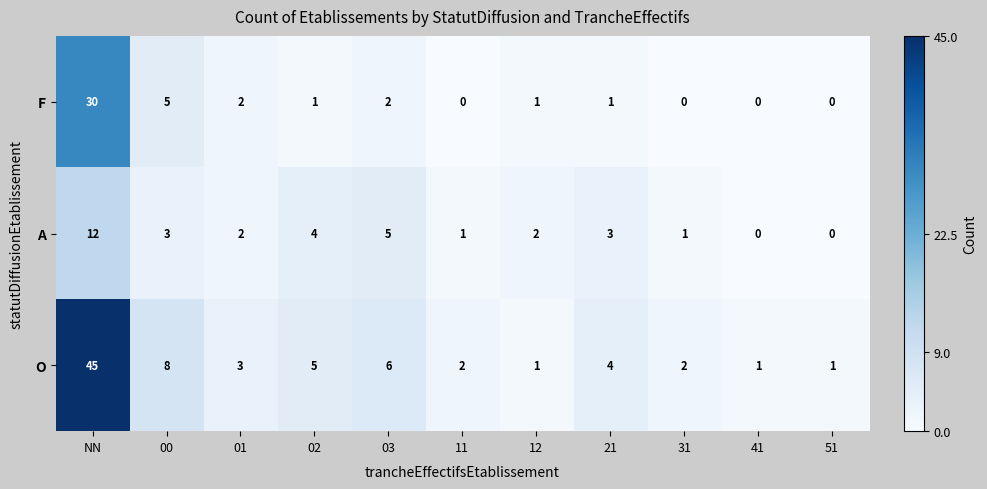

Between 00 and 41, which series saw the biggest shift?

O